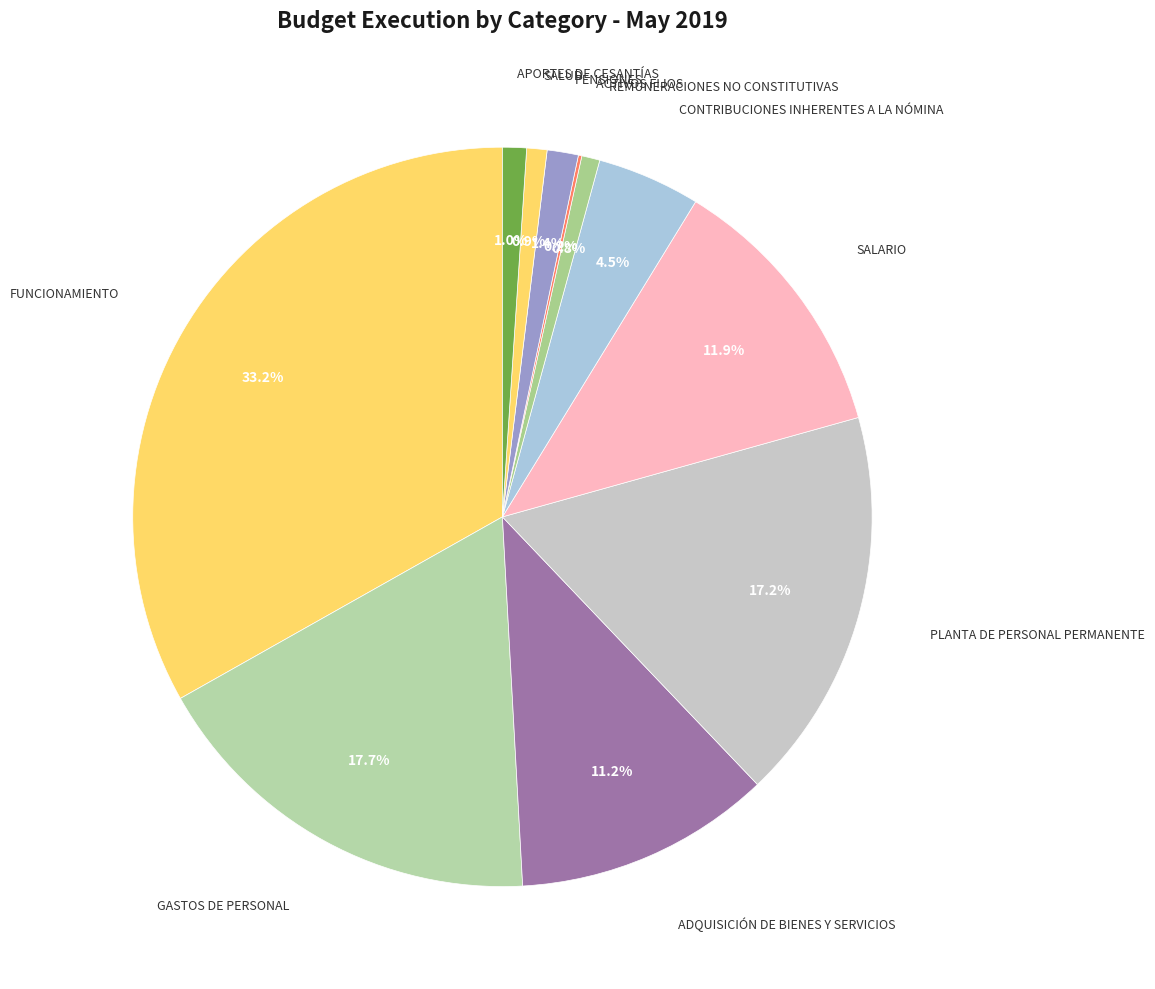

To the nearest percent, what is the average slice percentage?

9%